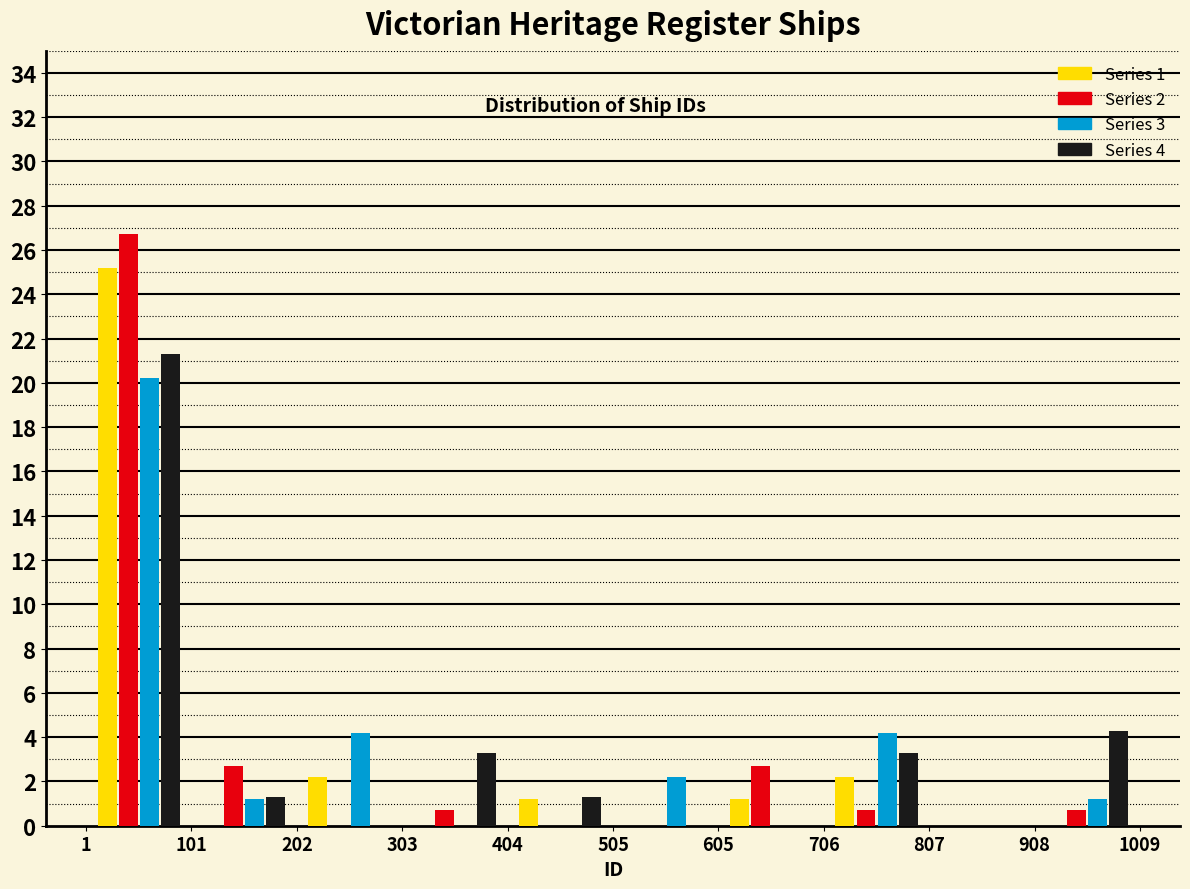

Reading left to right, list every range on the x-axis with the height of the bar of each series over it. The values are not printed on the chart, so give them approximately, as read against the axis.

1 to 101: Series 1=25.2	Series 2=26.8	Series 3=20.2	Series 4=21.4
101 to 202: Series 1=0	Series 2=2.8	Series 3=1.2	Series 4=1.4
202 to 303: Series 1=2.2	Series 2=0	Series 3=4.2	Series 4=0
303 to 404: Series 1=0	Series 2=0.8	Series 3=0	Series 4=3.4
404 to 505: Series 1=1.2	Series 2=0	Series 3=0	Series 4=1.4
505 to 605: Series 1=0	Series 2=0	Series 3=2.2	Series 4=0
605 to 706: Series 1=1.2	Series 2=2.8	Series 3=0	Series 4=0
706 to 807: Series 1=2.2	Series 2=0.8	Series 3=4.2	Series 4=3.4
807 to 908: Series 1=0	Series 2=0	Series 3=0	Series 4=0
908 to 1009: Series 1=0	Series 2=0.8	Series 3=1.2	Series 4=4.4